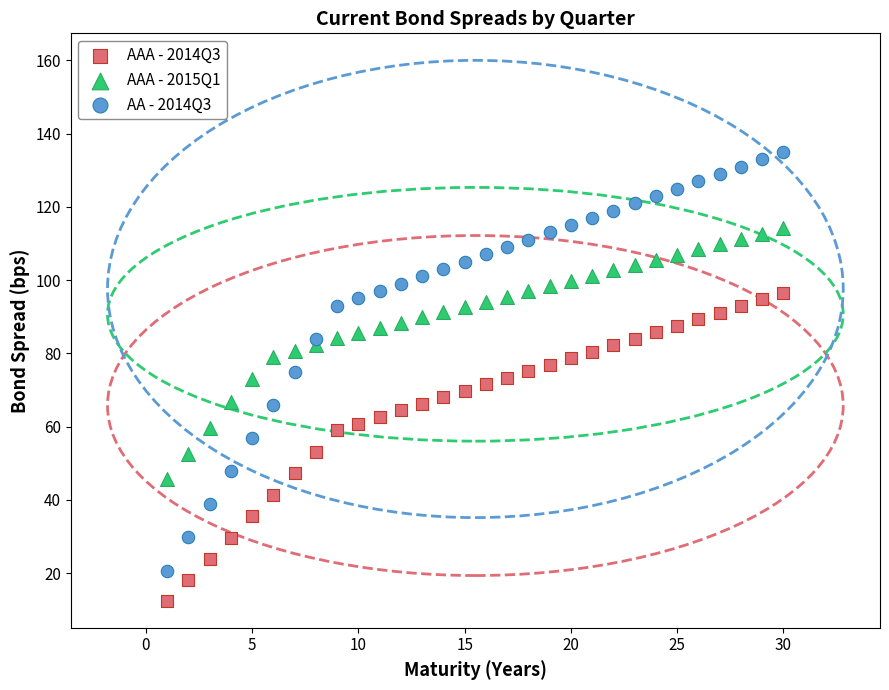

Which series contains the highest Y value?

AA - 2014Q3